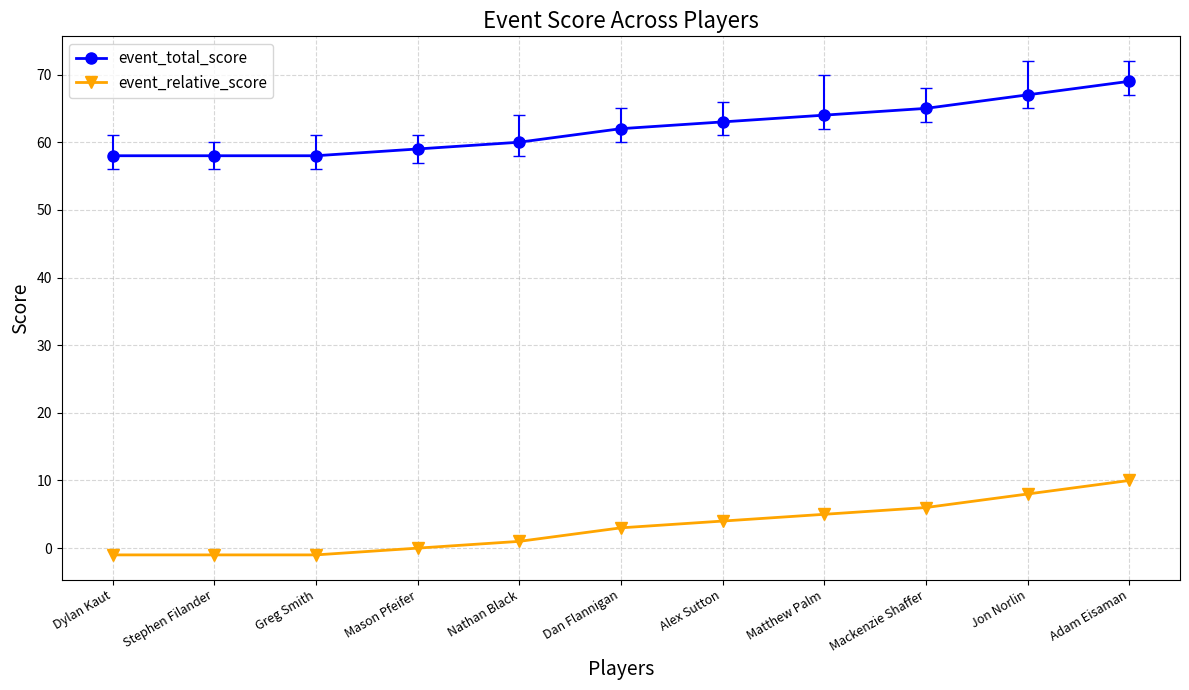

At how many categories does at least one series exceed 28?

11